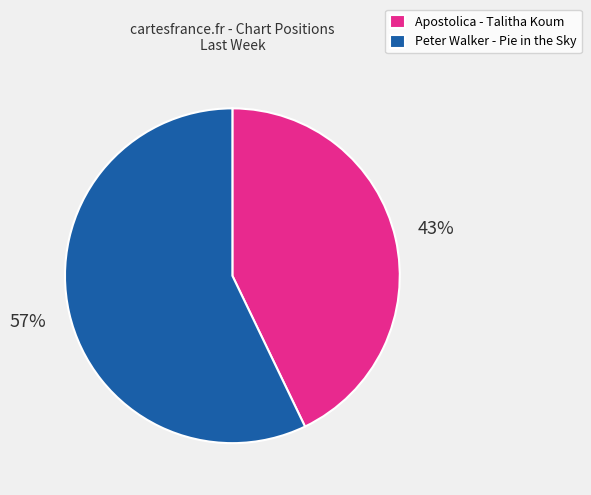

Which category has the smallest portion of the pie?

Apostolica - Talitha Koum